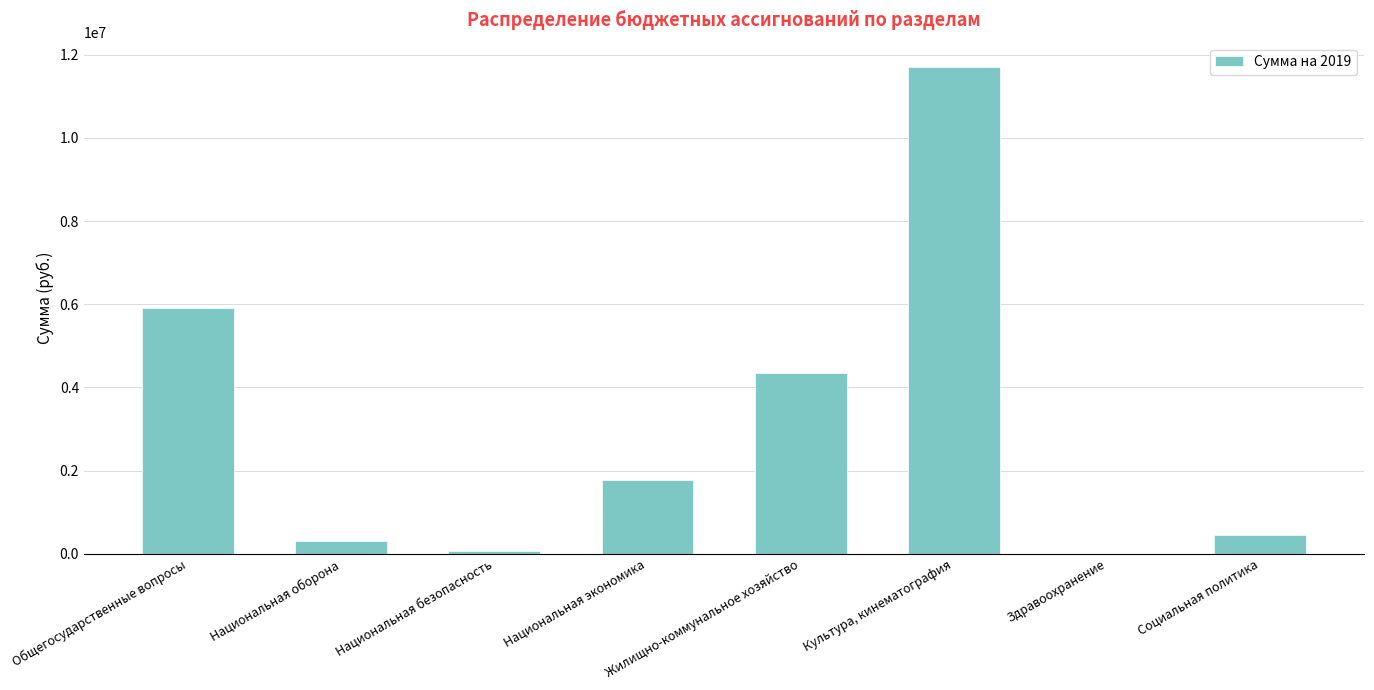

Reading right to left, list all the values displayed in this chart.

452564.0	0.0	11705031.0	4353224.0	1762016.7	65600.0	310200.0	5904876.0